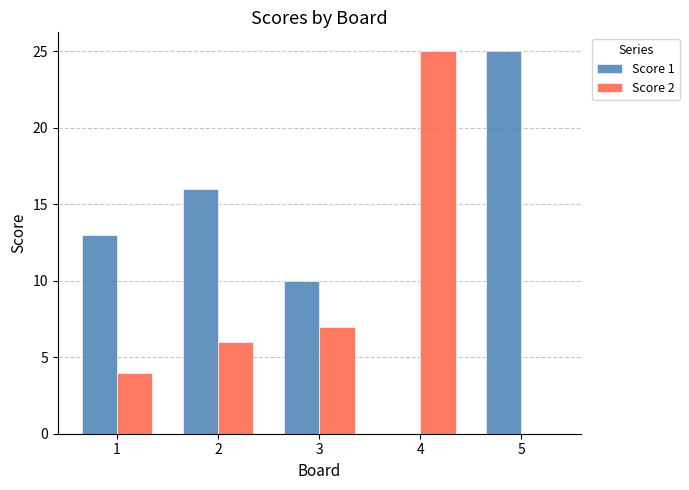

What is the total value across all series at 4?

25